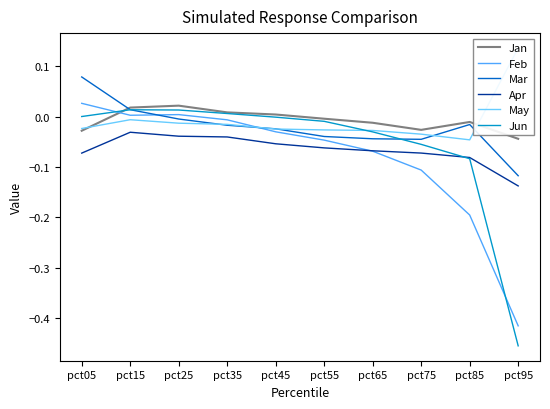

Which has a higher value, pct45 or pct15?

pct15